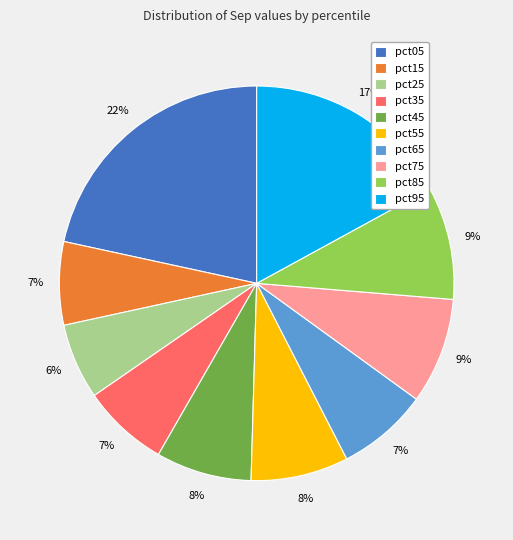

To the nearest percent, what percentage of the pie is pct95?

17%